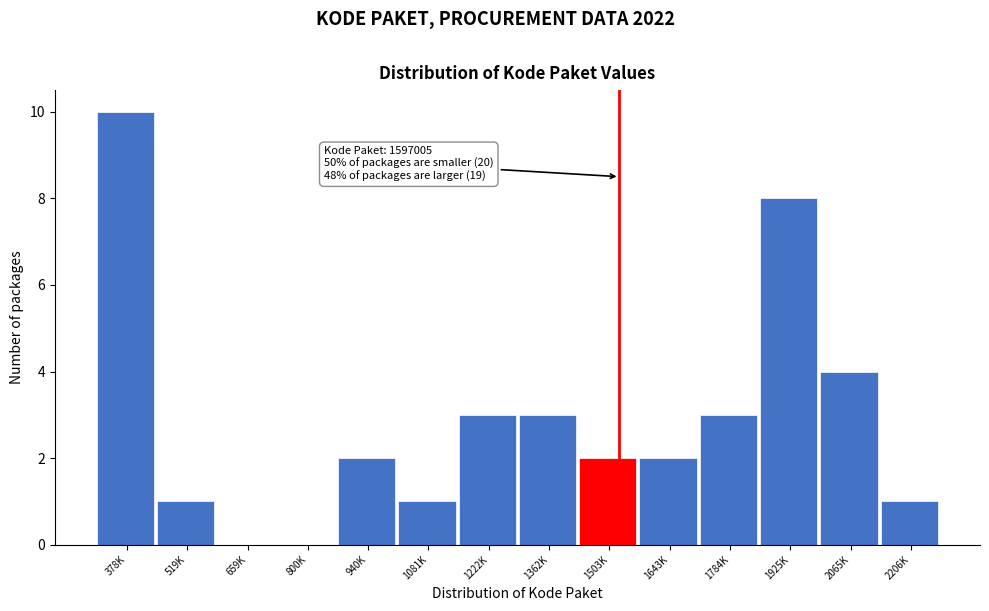

Reading left to right, transcribe all the data shown in this chart.

378K=10	519K=1	659K=0	800K=0	940K=2	1081K=1	1222K=3	1362K=3	1503K=2	1643K=2	1784K=3	1925K=8	2065K=4	2206K=1